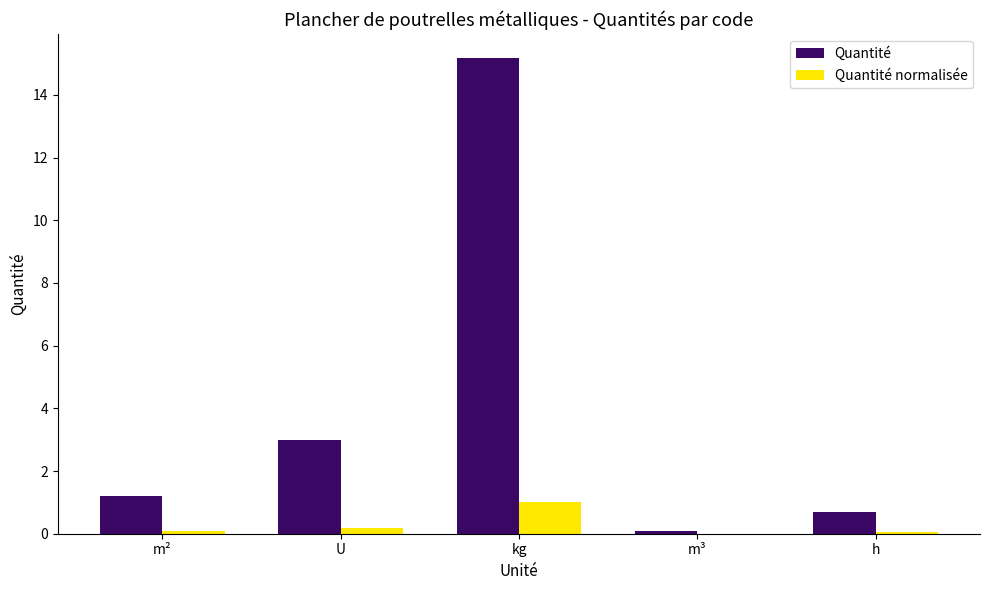

Count the number of categories in the chart.

5